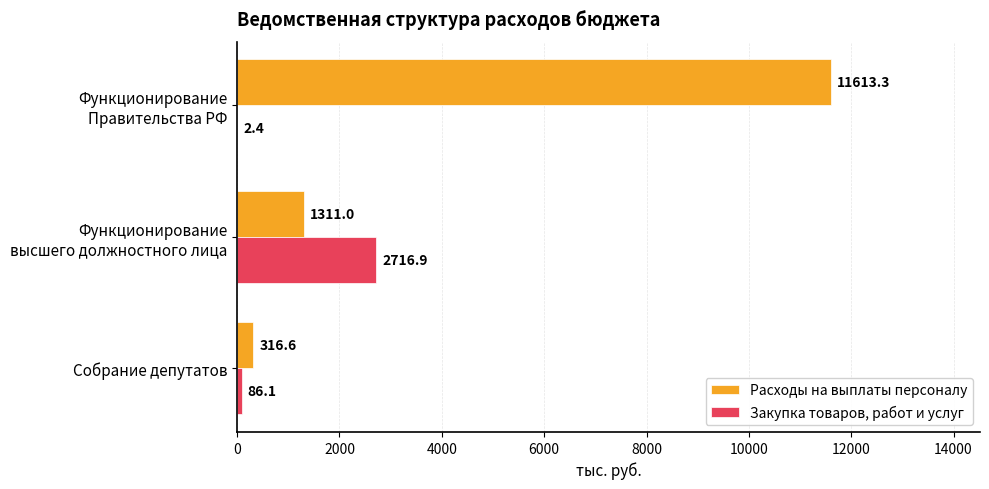

Which series has the largest total across all categories?

Расходы на выплаты персоналу